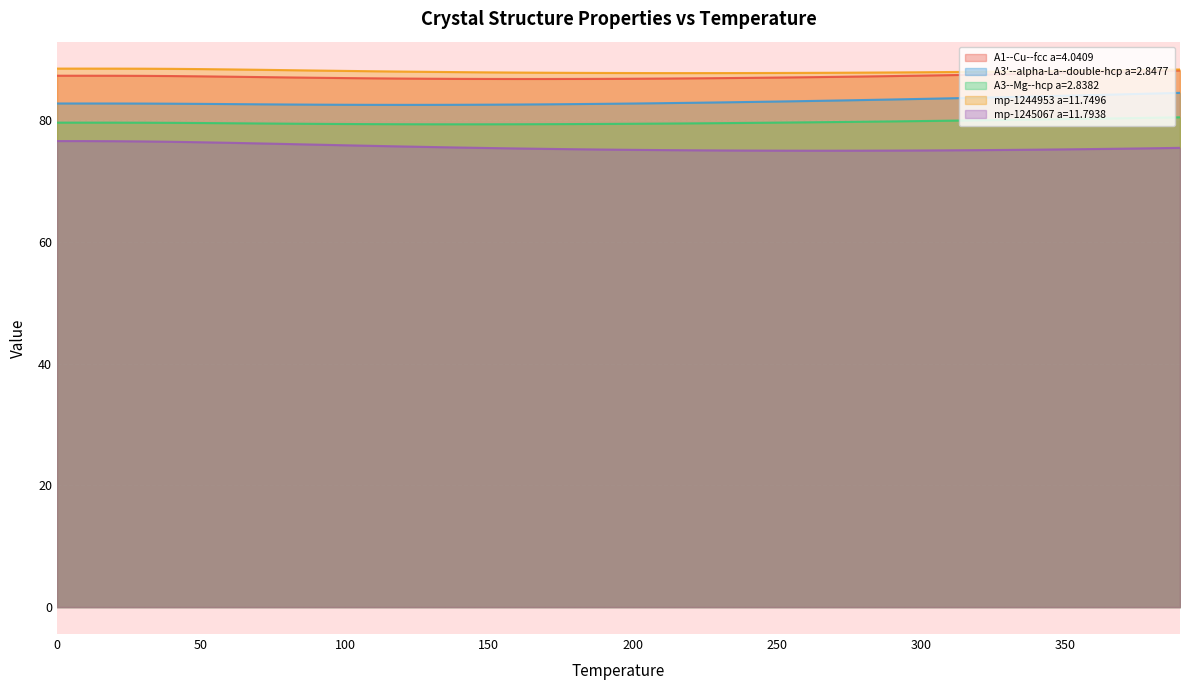

Reading right to left, list all the values displayed in this chart.

A1--Cu--fcc a=4.0409: 390.0=88.1	380.0=88.0	370.0=87.9	360.0=87.8	350.0=87.7	340.0=87.6	330.0=87.5	320.0=87.5	310.0=87.4	300.0=87.3	290.0=87.2	280.0=87.2	270.0=87.1	260.0=87.0	250.0=87.0	240.0=86.9	230.0=86.9	220.0=86.8	210.0=86.8	200.0=86.8	190.0=86.8	180.0=86.7	170.0=86.7	160.0=86.7	150.0=86.7	140.0=86.8	130.0=86.8	120.0=86.8	110.0=86.8	100.0=86.9	90.0=86.9	80.0=87.0	70.0=87.1	60.0=87.1	50.0=87.2	40.0=87.2	30.0=87.3	20.0=87.3	10.0=87.3	0.0=87.3
A3'--alpha-La--double-hcp a=2.8477: 390.0=84.5	380.0=84.3	370.0=84.2	360.0=84.1	350.0=84.0	340.0=83.9	330.0=83.8	320.0=83.7	310.0=83.6	300.0=83.5	290.0=83.4	280.0=83.3	270.0=83.2	260.0=83.1	250.0=83.0	240.0=83.0	230.0=82.9	220.0=82.8	210.0=82.8	200.0=82.7	190.0=82.7	180.0=82.6	170.0=82.6	160.0=82.5	150.0=82.5	140.0=82.5	130.0=82.5	120.0=82.5	110.0=82.5	100.0=82.5	90.0=82.5	80.0=82.6	70.0=82.6	60.0=82.6	50.0=82.7	40.0=82.7	30.0=82.7	20.0=82.7	10.0=82.7	0.0=82.7
A3--Mg--hcp a=2.8382: 390.0=80.4	380.0=80.4	370.0=80.3	360.0=80.2	350.0=80.2	340.0=80.1	330.0=80.0	320.0=80.0	310.0=79.9	300.0=79.8	290.0=79.8	280.0=79.7	270.0=79.7	260.0=79.6	250.0=79.6	240.0=79.5	230.0=79.5	220.0=79.5	210.0=79.4	200.0=79.4	190.0=79.4	180.0=79.3	170.0=79.3	160.0=79.3	150.0=79.3	140.0=79.3	130.0=79.3	120.0=79.3	110.0=79.3	100.0=79.3	90.0=79.4	80.0=79.4	70.0=79.4	60.0=79.5	50.0=79.5	40.0=79.5	30.0=79.6	20.0=79.6	10.0=79.6	0.0=79.6
mp-1244953 a=11.7496: 390.0=88.3	380.0=88.2	370.0=88.2	360.0=88.1	350.0=88.1	340.0=88.0	330.0=88.0	320.0=87.9	310.0=87.9	300.0=87.9	290.0=87.8	280.0=87.8	270.0=87.8	260.0=87.7	250.0=87.7	240.0=87.7	230.0=87.7	220.0=87.7	210.0=87.7	200.0=87.7	190.0=87.7	180.0=87.7	170.0=87.8	160.0=87.8	150.0=87.8	140.0=87.9	130.0=87.9	120.0=88.0	110.0=88.0	100.0=88.1	90.0=88.1	80.0=88.2	70.0=88.3	60.0=88.3	50.0=88.4	40.0=88.4	30.0=88.4	20.0=88.4	10.0=88.4	0.0=88.4
mp-1245067 a=11.7938: 390.0=75.4	380.0=75.4	370.0=75.3	360.0=75.2	350.0=75.2	340.0=75.1	330.0=75.1	320.0=75.1	310.0=75.0	300.0=75.0	290.0=75.0	280.0=75.0	270.0=75.0	260.0=75.0	250.0=75.0	240.0=75.0	230.0=75.0	220.0=75.0	210.0=75.1	200.0=75.1	190.0=75.2	180.0=75.2	170.0=75.3	160.0=75.3	150.0=75.4	140.0=75.5	130.0=75.6	120.0=75.7	110.0=75.8	100.0=75.9	90.0=76.0	80.0=76.1	70.0=76.2	60.0=76.3	50.0=76.3	40.0=76.4	30.0=76.5	20.0=76.5	10.0=76.5	0.0=76.5